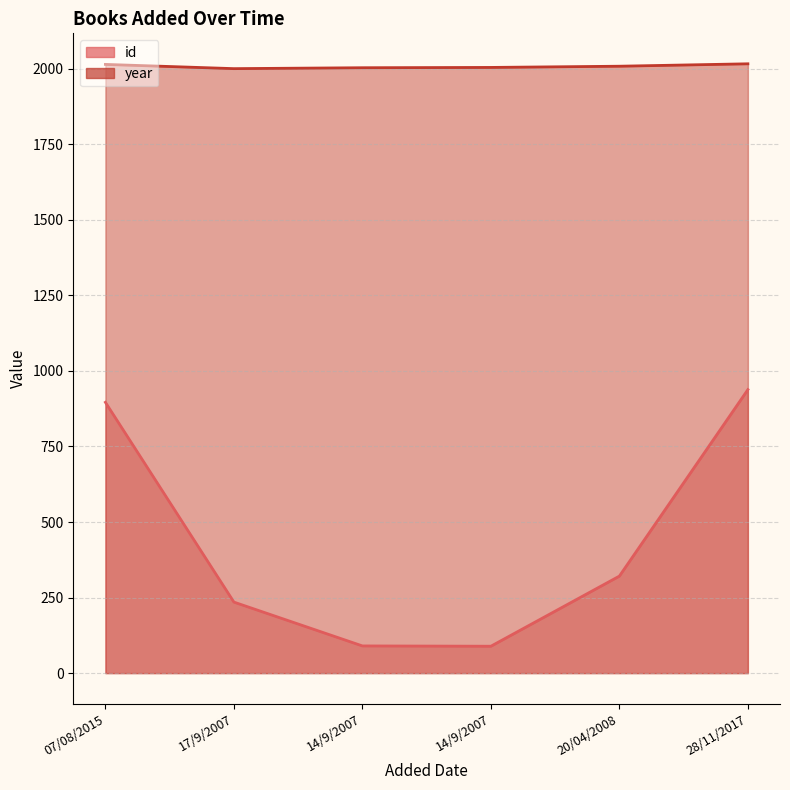

What is the value of the year point at the 1st from the left?

2014